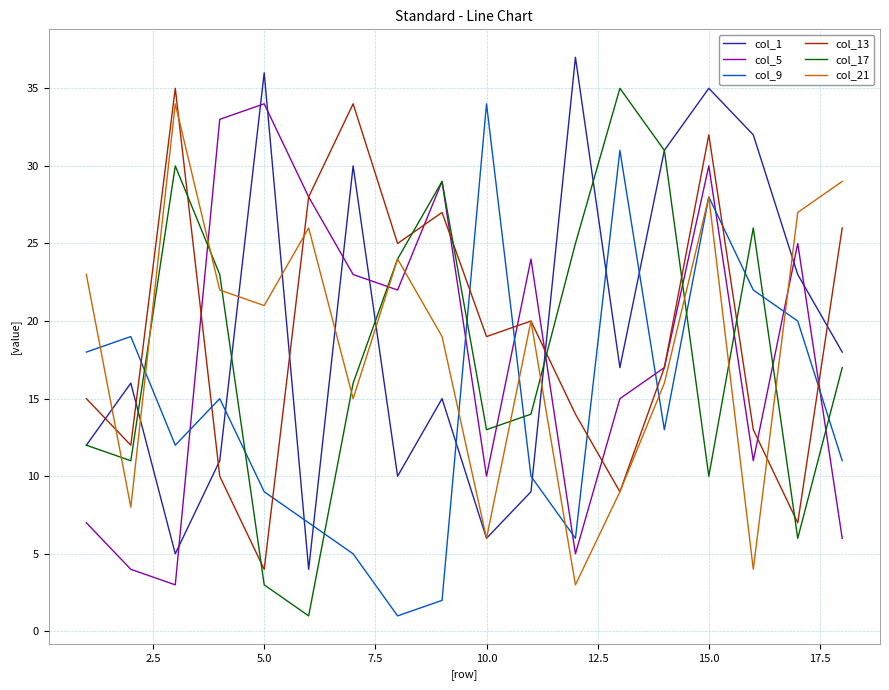

What is the difference between the maximum and second lowest values in the col_13 series?

28